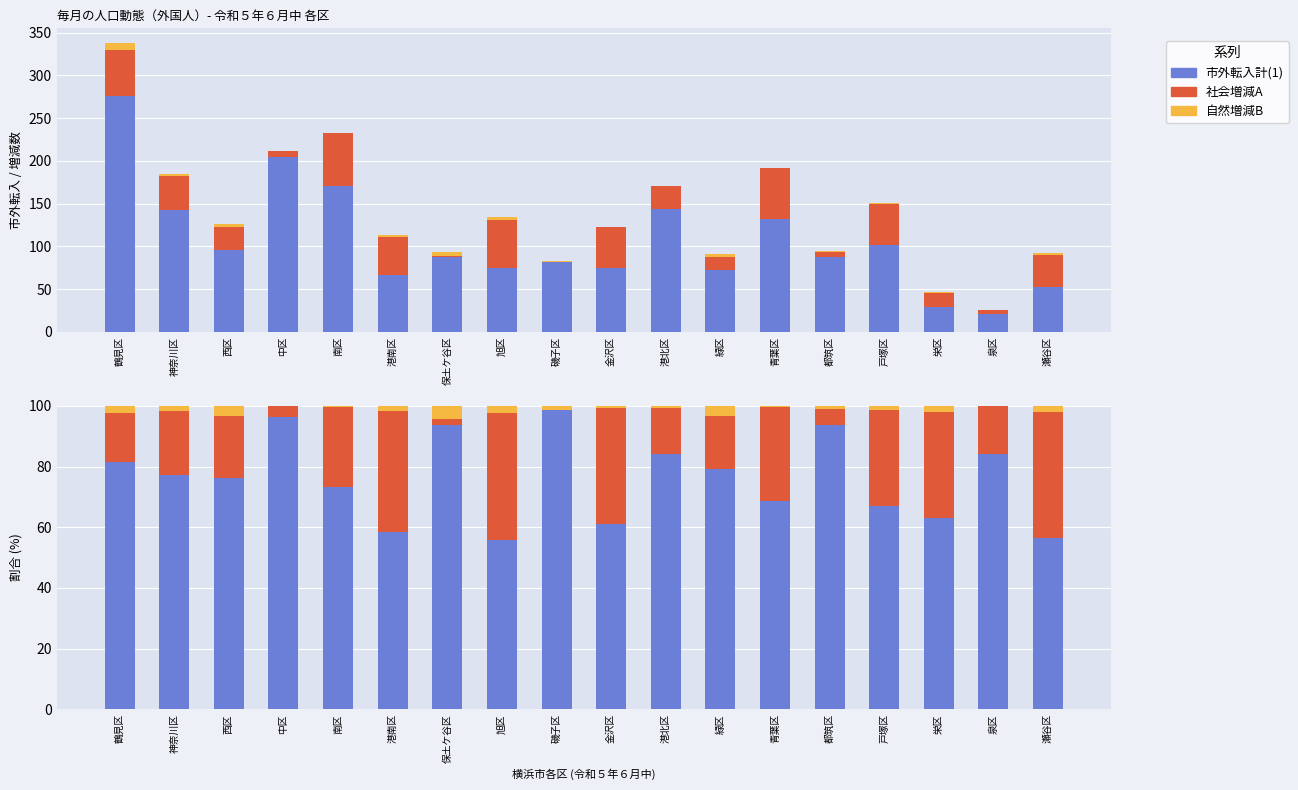

Is the value of 自然増減B at 金沢区 greater than the value of 市外転入計(1) at 神奈川区?

No